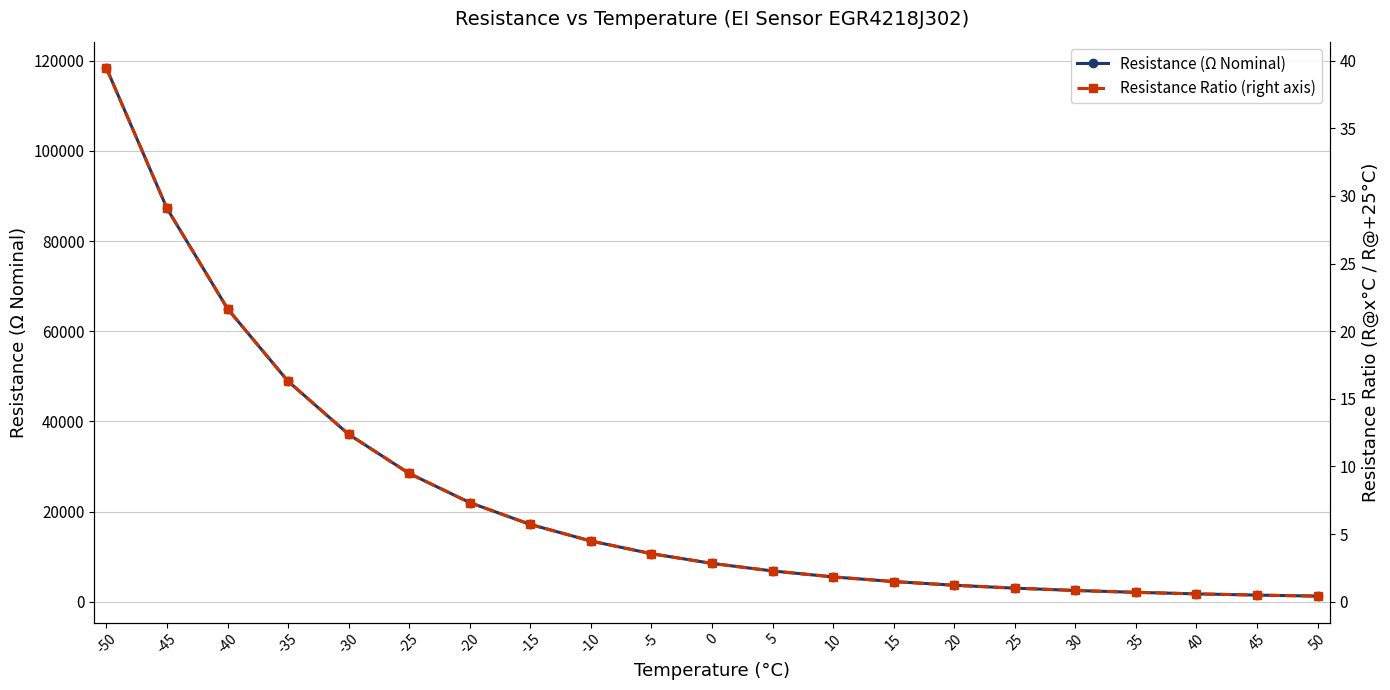

List the series in order of their peak value, lowest first.

Resistance Ratio (right axis), Resistance (Ω Nominal)